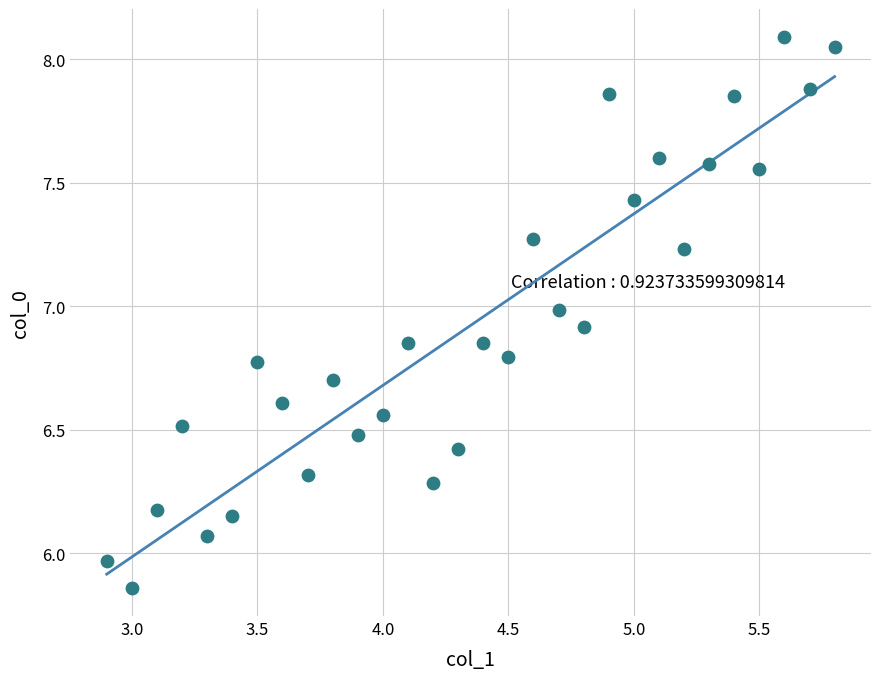

What is the range of Y values (max minus min)?

2.2